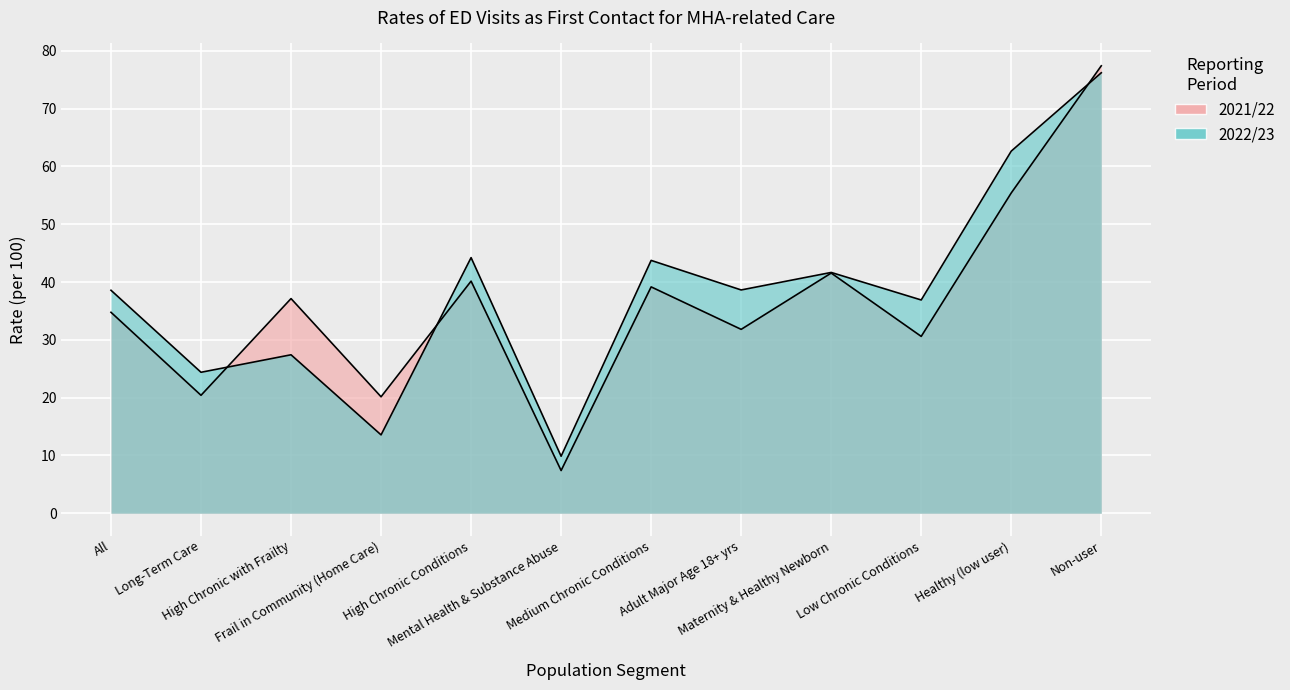

In 2021/22, how many points are lower than both neighbors (excluding endpoints)?

5